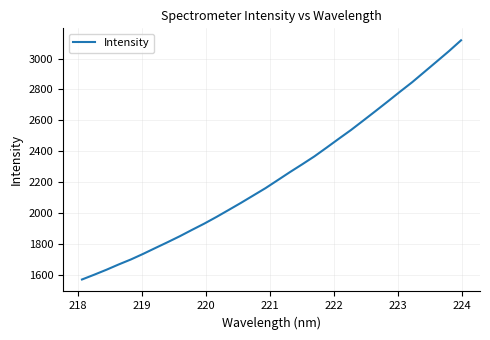

What is the greatest value displayed?

3117.9